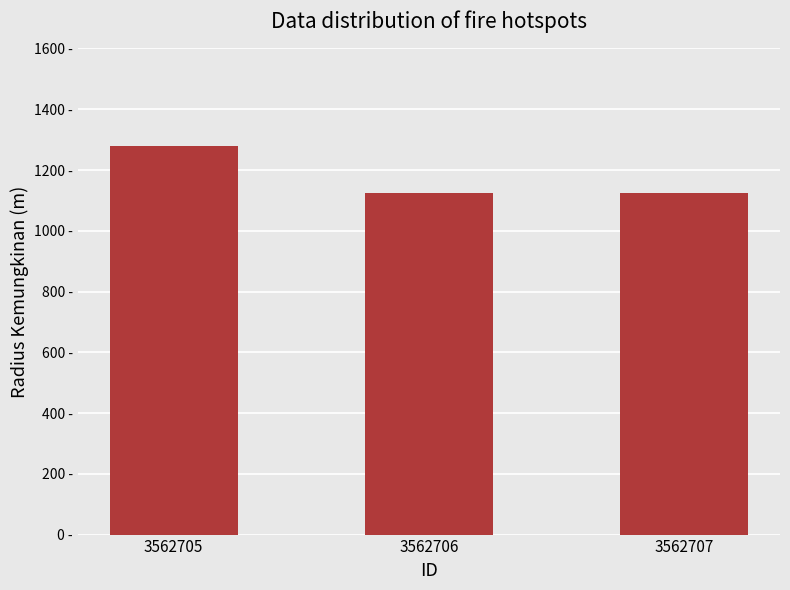

Are the bars horizontal?

No